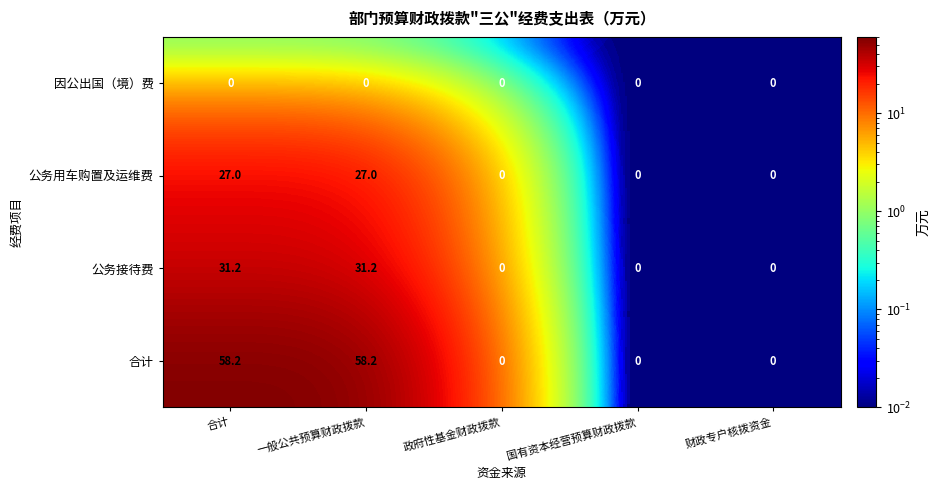

True or false: 公务接待费 has a value of 0.0 at 政府性基金财政拨款.

True